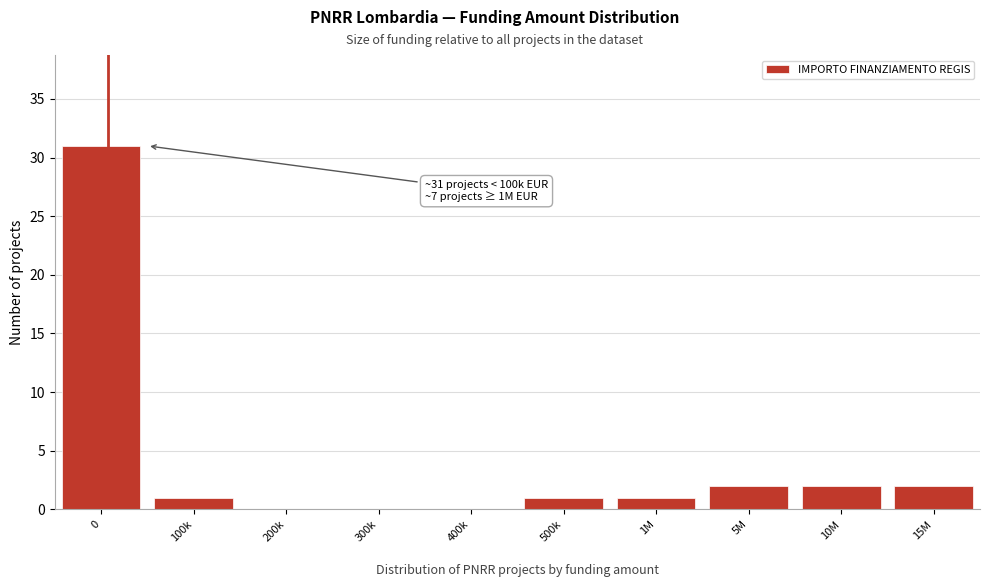

Reading left to right, transcribe all the data shown in this chart.

0=31	100k=1	200k=0	300k=0	400k=0	500k=1	1M=1	5M=2	10M=2	15M=2